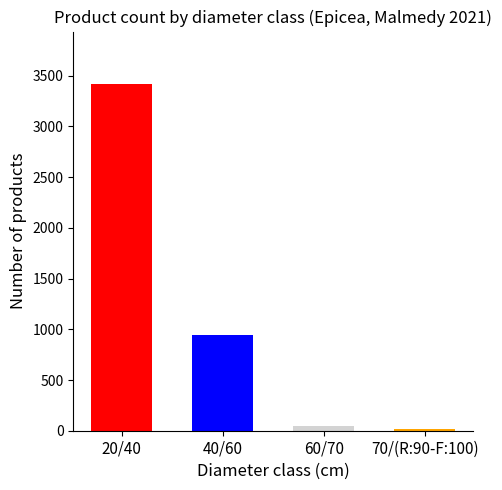

What is the sum of all values?

4424